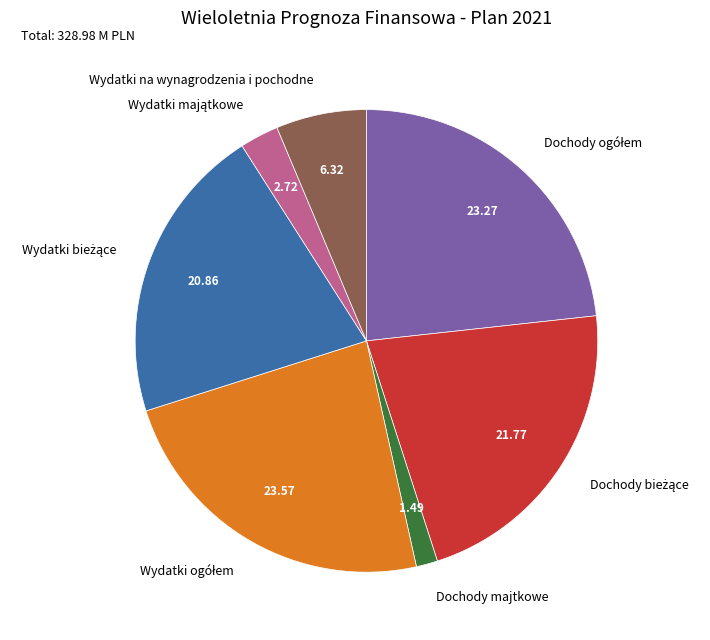

Which slice is the smallest?

Dochody majtkowe